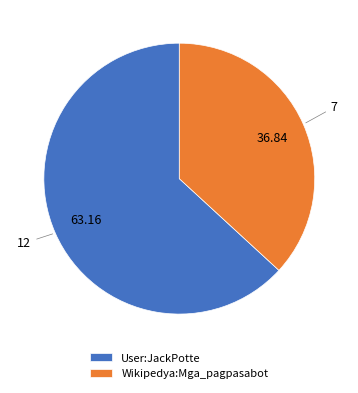

Is there a majority slice in this chart?

Yes